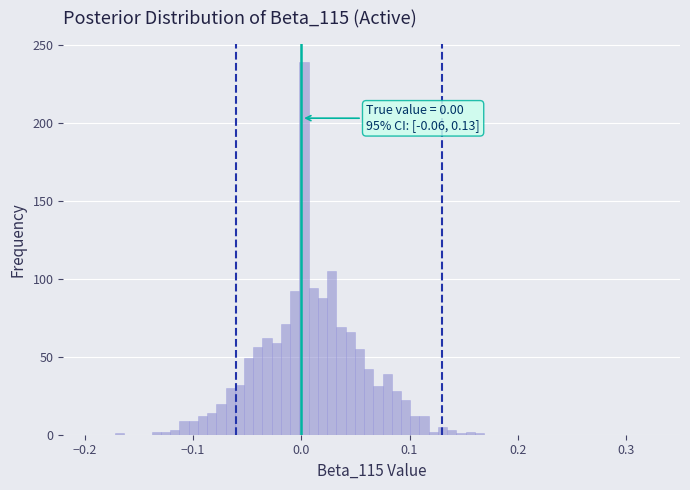

Around what value on the x-axis is the tallest bar? Give the approximate position of its centre, as read against the axis.

0.00